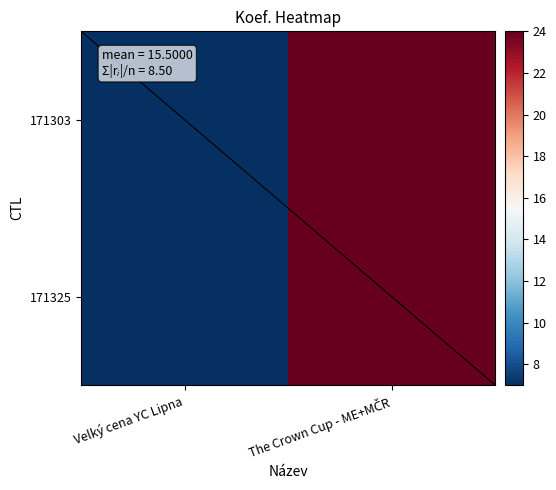

Reading left to right, transcribe all the data shown in this chart.

171303: Velký cena YC Lipna=7	The Crown Cup - ME+MČR=24
171325: Velký cena YC Lipna=7	The Crown Cup - ME+MČR=24